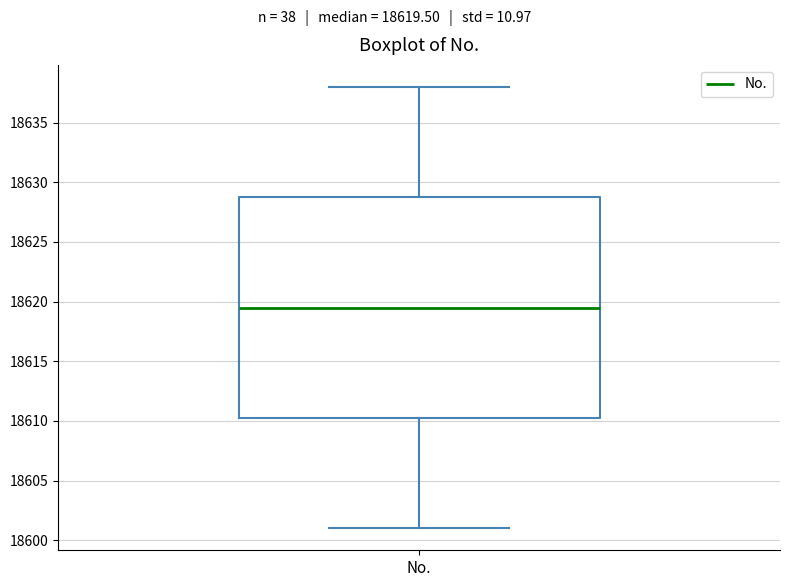

Transcribe this box plot: give where the median line is, the range the box spans, and where the two whiskers end, as read against the y-axis. The values are not printed on the chart, so give them approximately, as read against the axis.

median 18619.5, box 18610.5 to 18629.0, whiskers 18601.0 to 18638.0